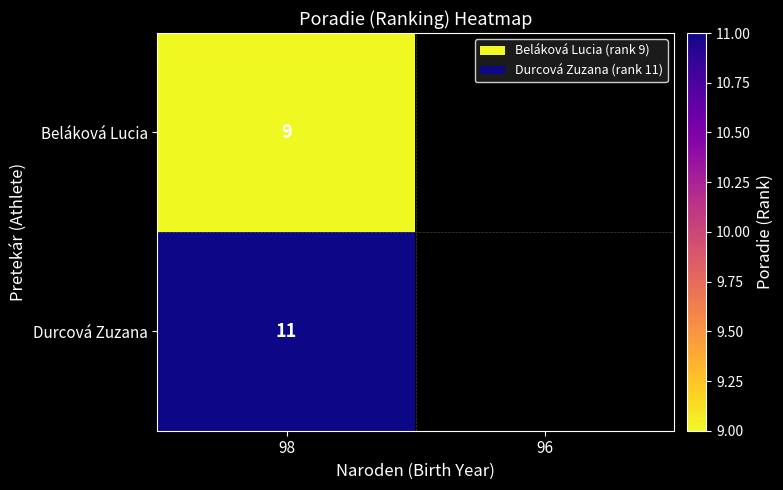

How many distinct data groups are displayed?

2